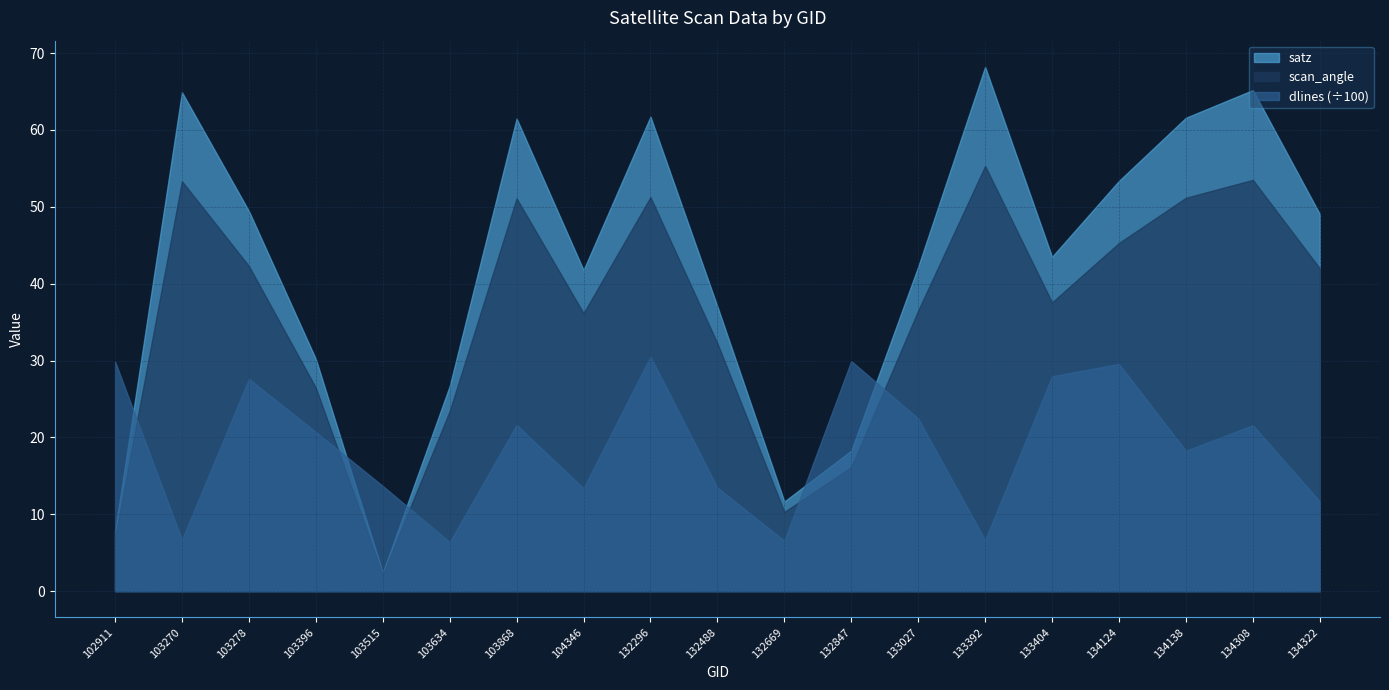

How many values in the satz series exceed 43?

10